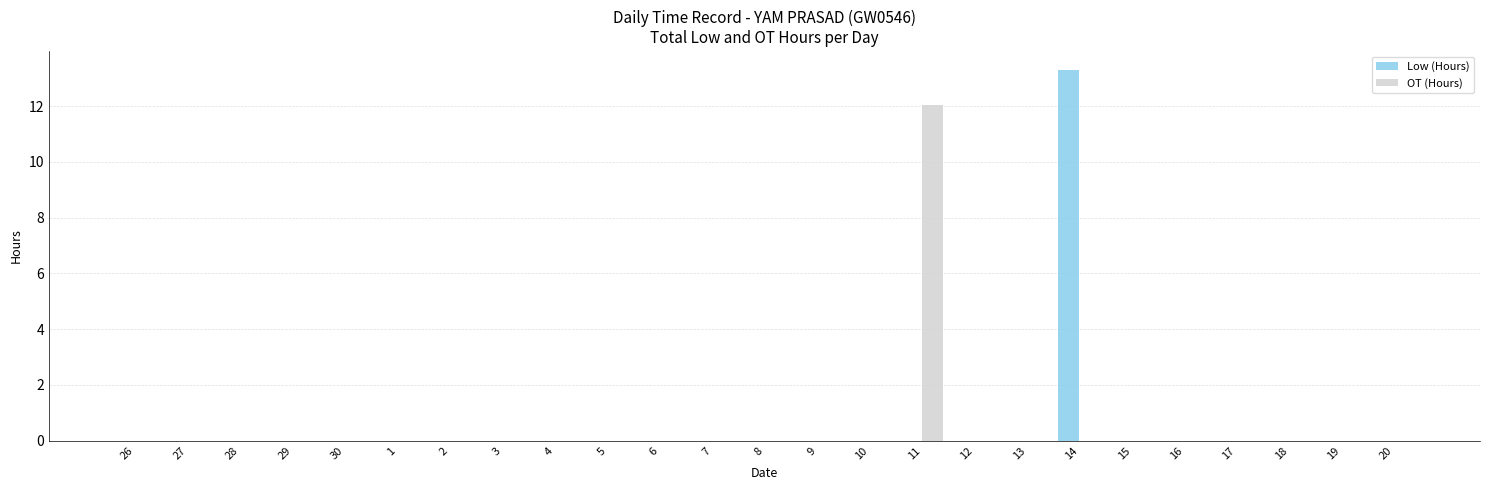

What is the maximum value for Low (Hours)?

13.3